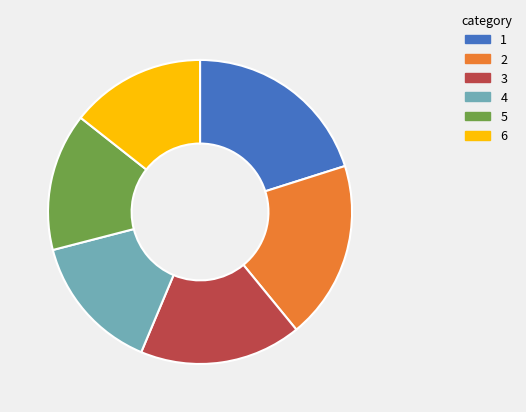

The 2 slice represents 7% of the pie. True or false?

False